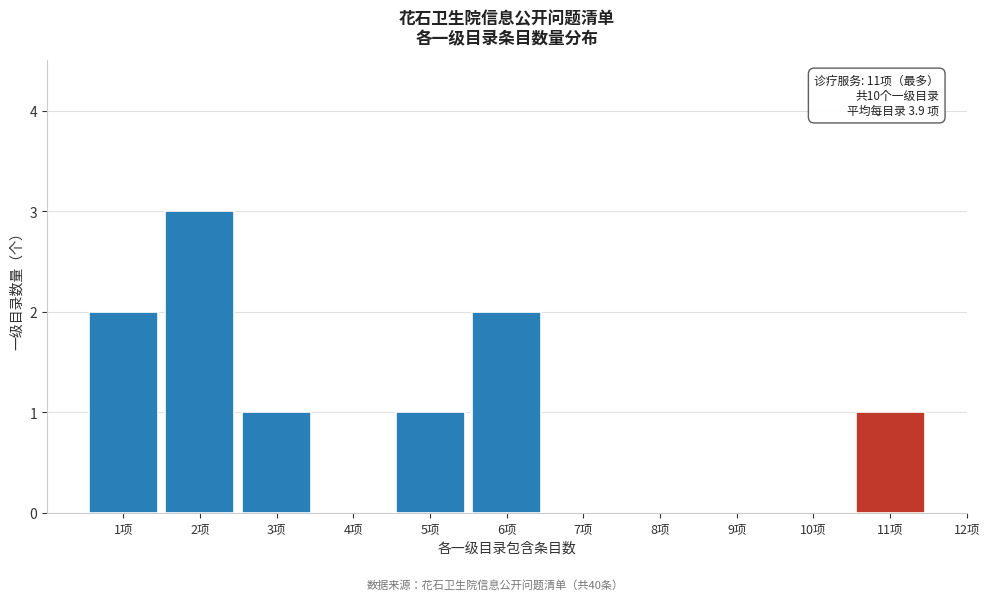

Which range on the x-axis has the tallest bar?

1.5 to 2.5